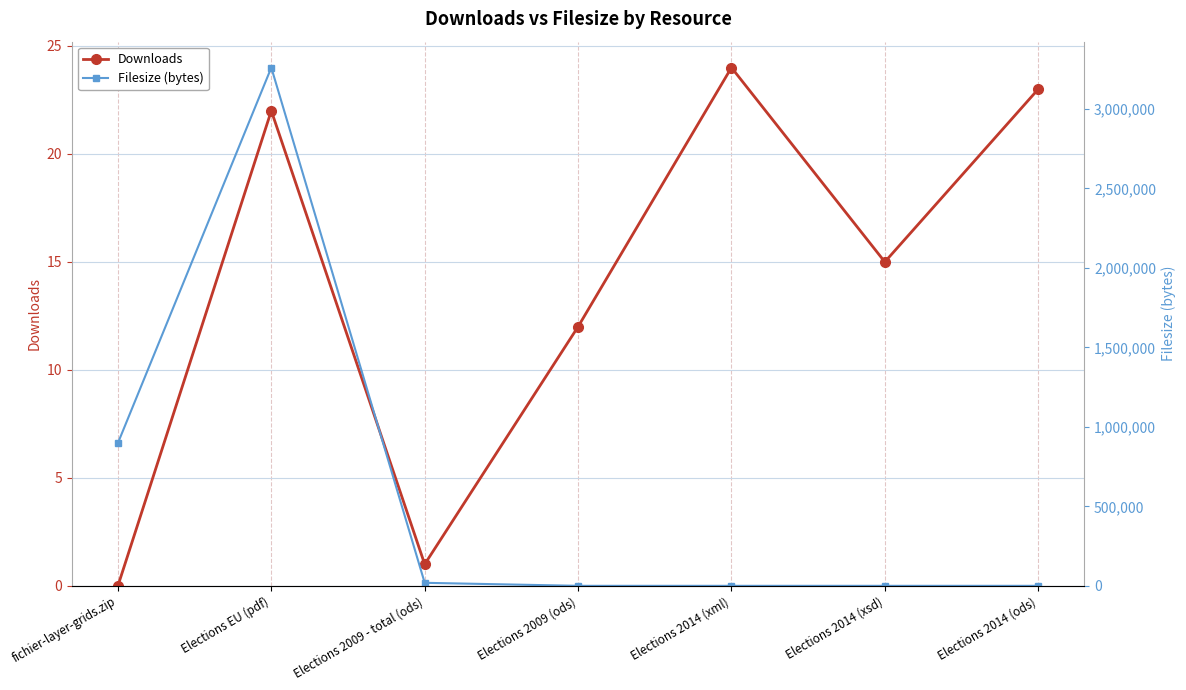

True or false: Downloads and Filesize (bytes) intersect in this chart.

True